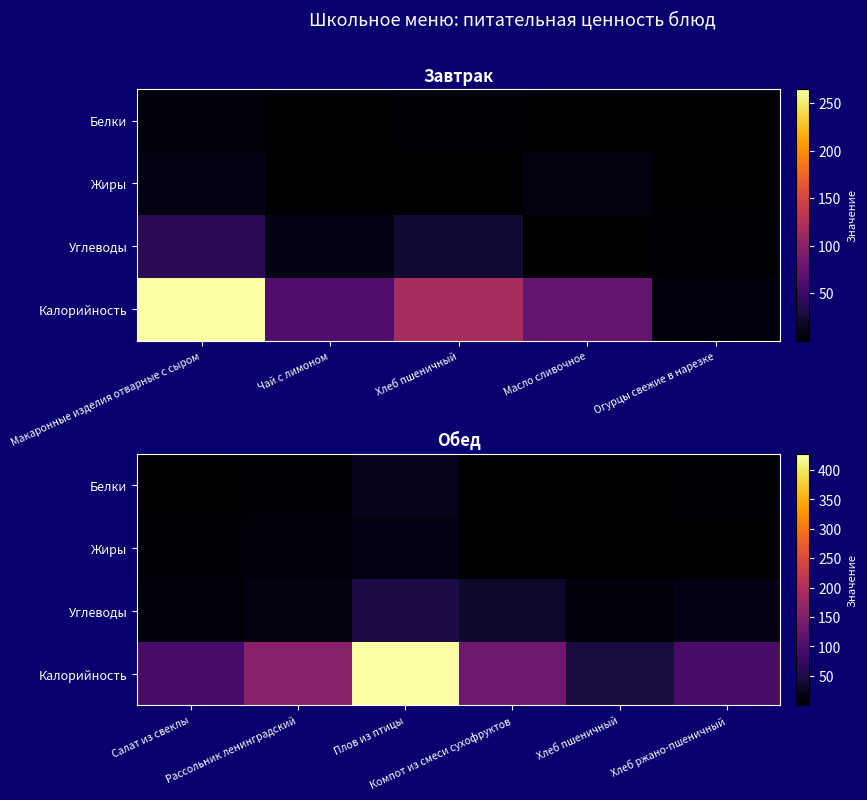

Which series has the largest total across all categories?

Калорийность